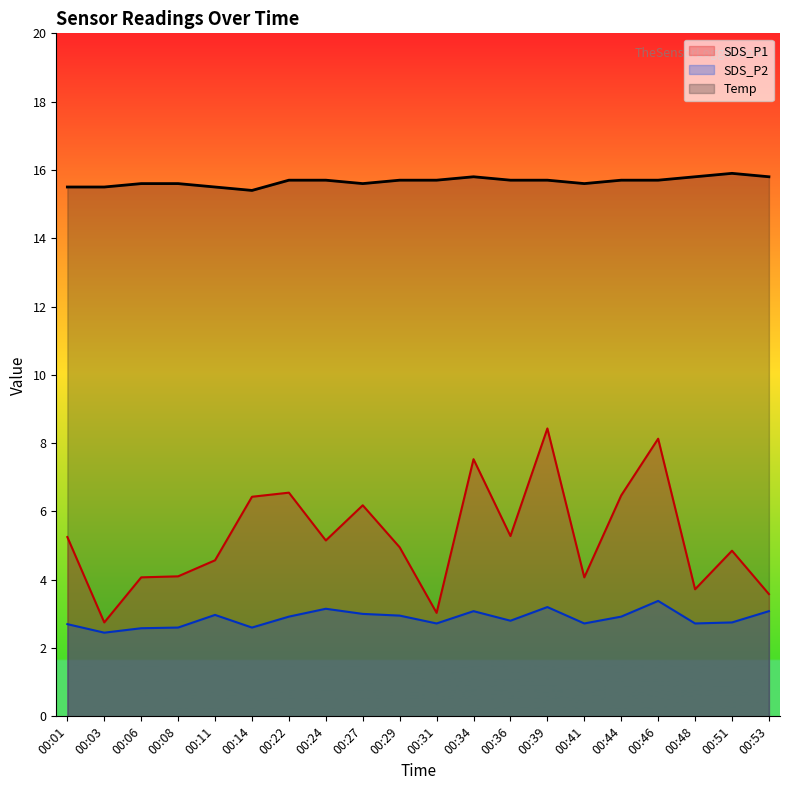

True or false: SDS_P2 has a value of 0.9 at 00:44.

False